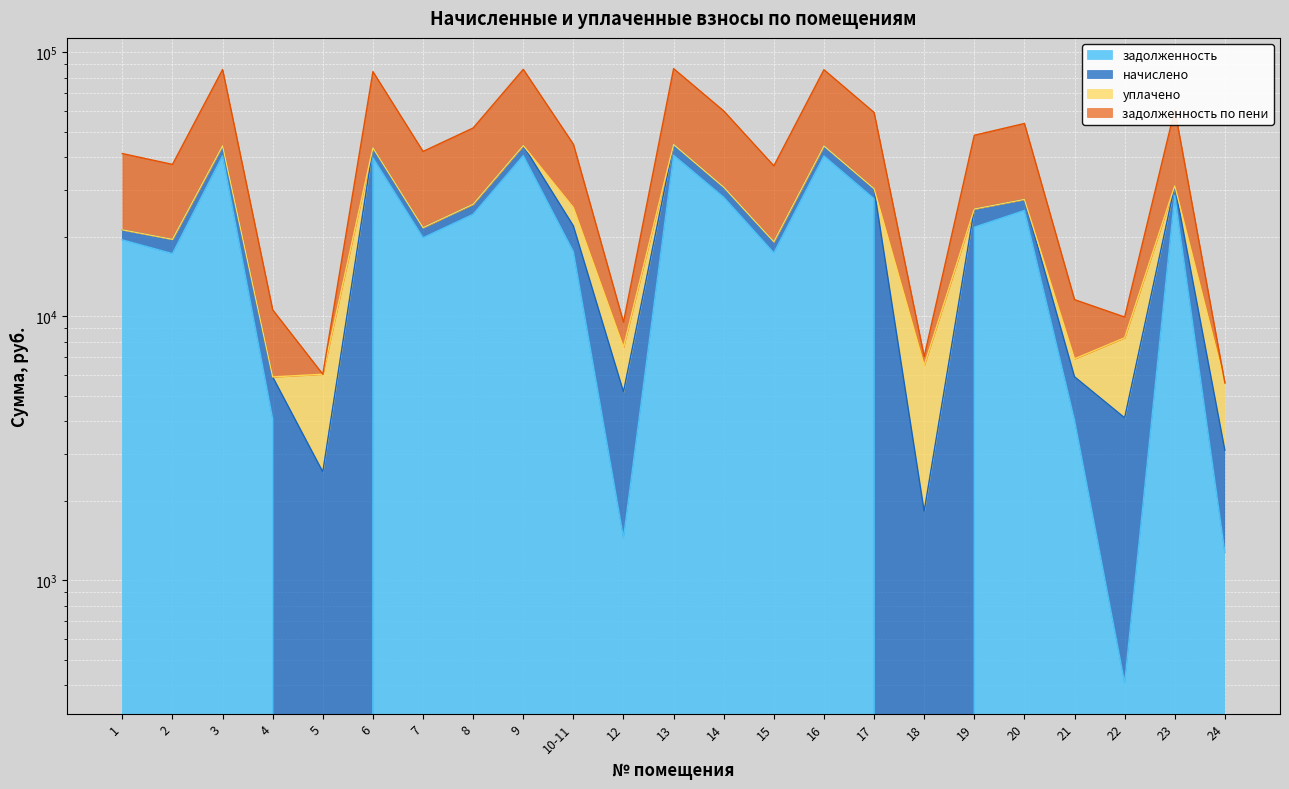

The value of задолженность at 21 is 4033.8. True or false?

True